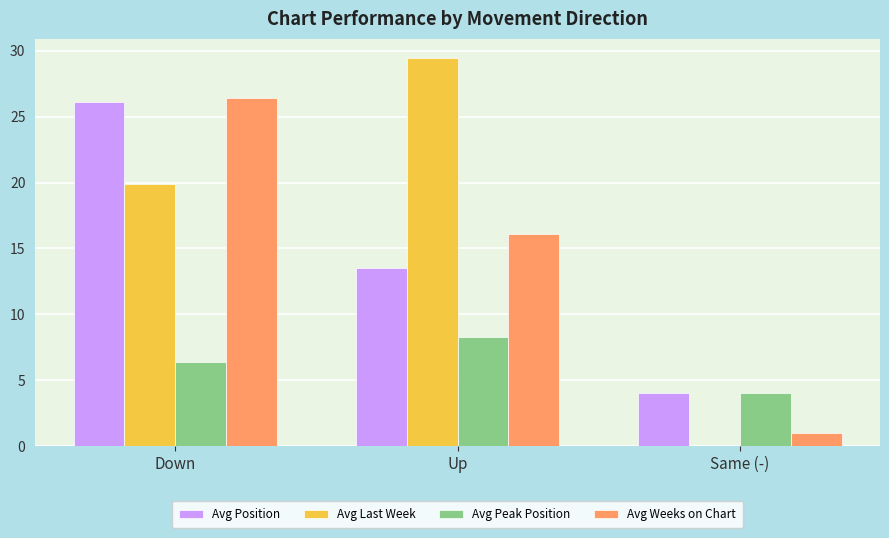

Where does the Avg Weeks on Chart series first go above 16?

Down